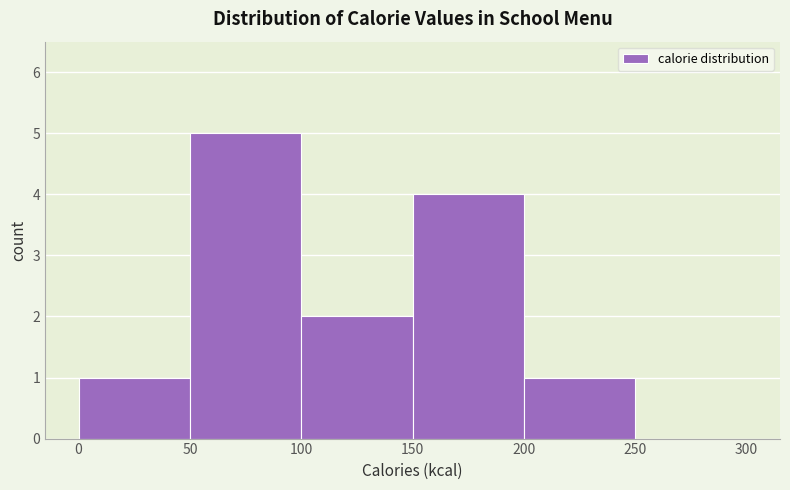

Reading left to right, list every bar in this chart as the range it spans on the x-axis followed by its height. The values are not printed on the chart, so give them approximately, as read against the axis.

0 to 50: 1
50 to 100: 5
100 to 150: 2
150 to 200: 4
200 to 250: 1
250 to 300: 0